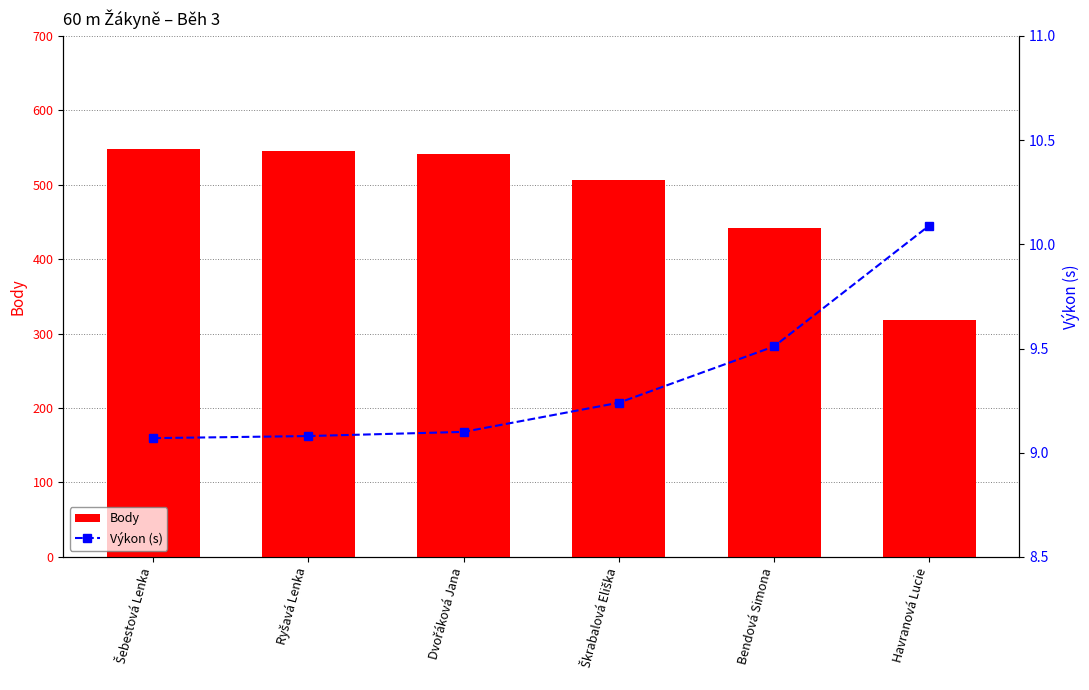

What is the value of the Body bar at the 4th from the left?

506